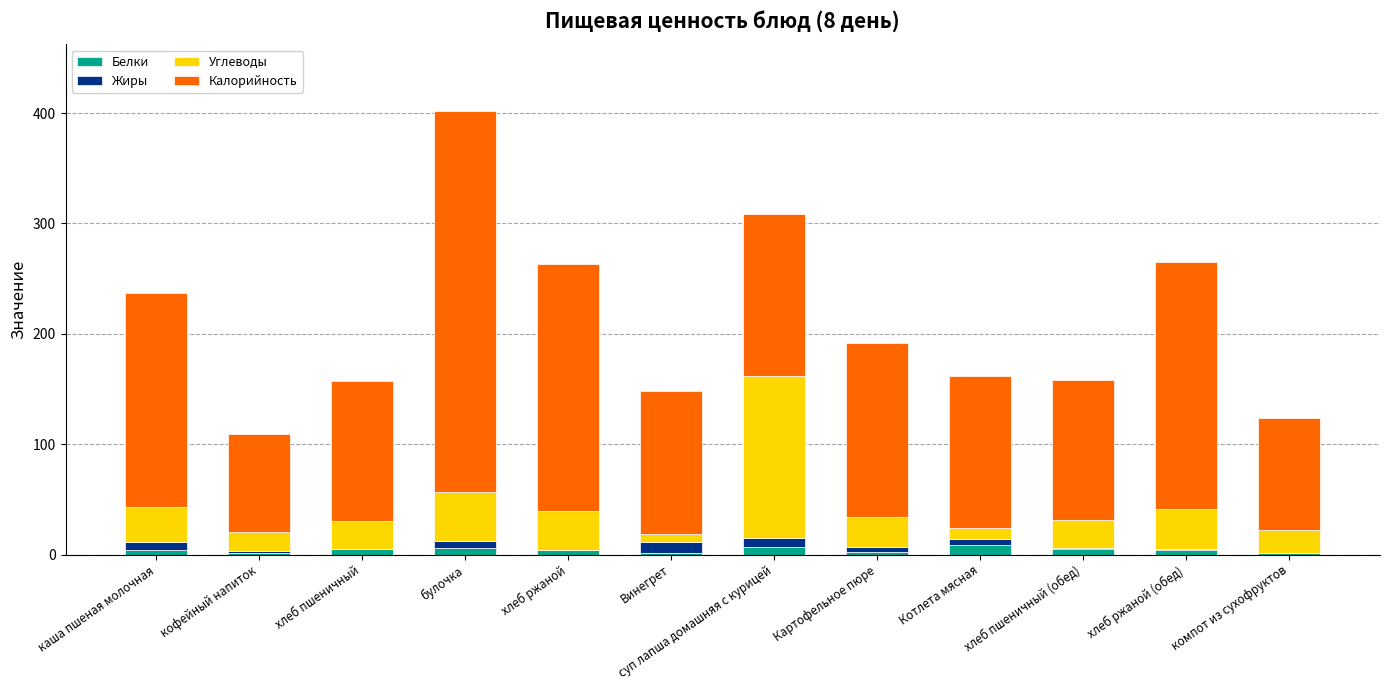

How many categories are shown in the chart?

12